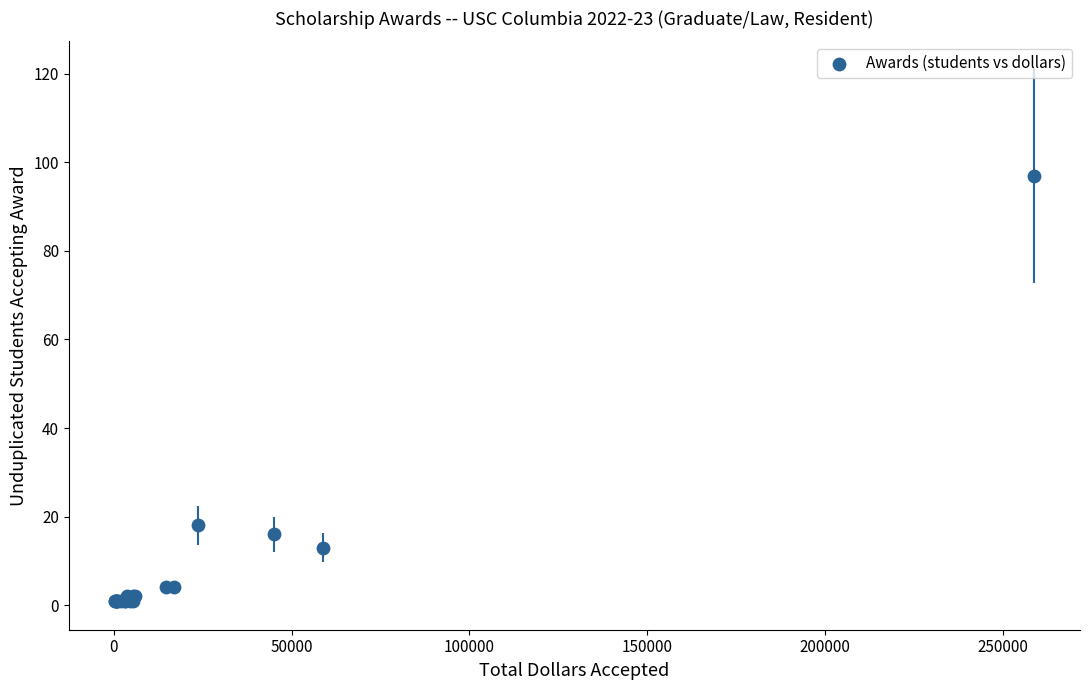

What Y value in the scatter plot is closest to 49?

18